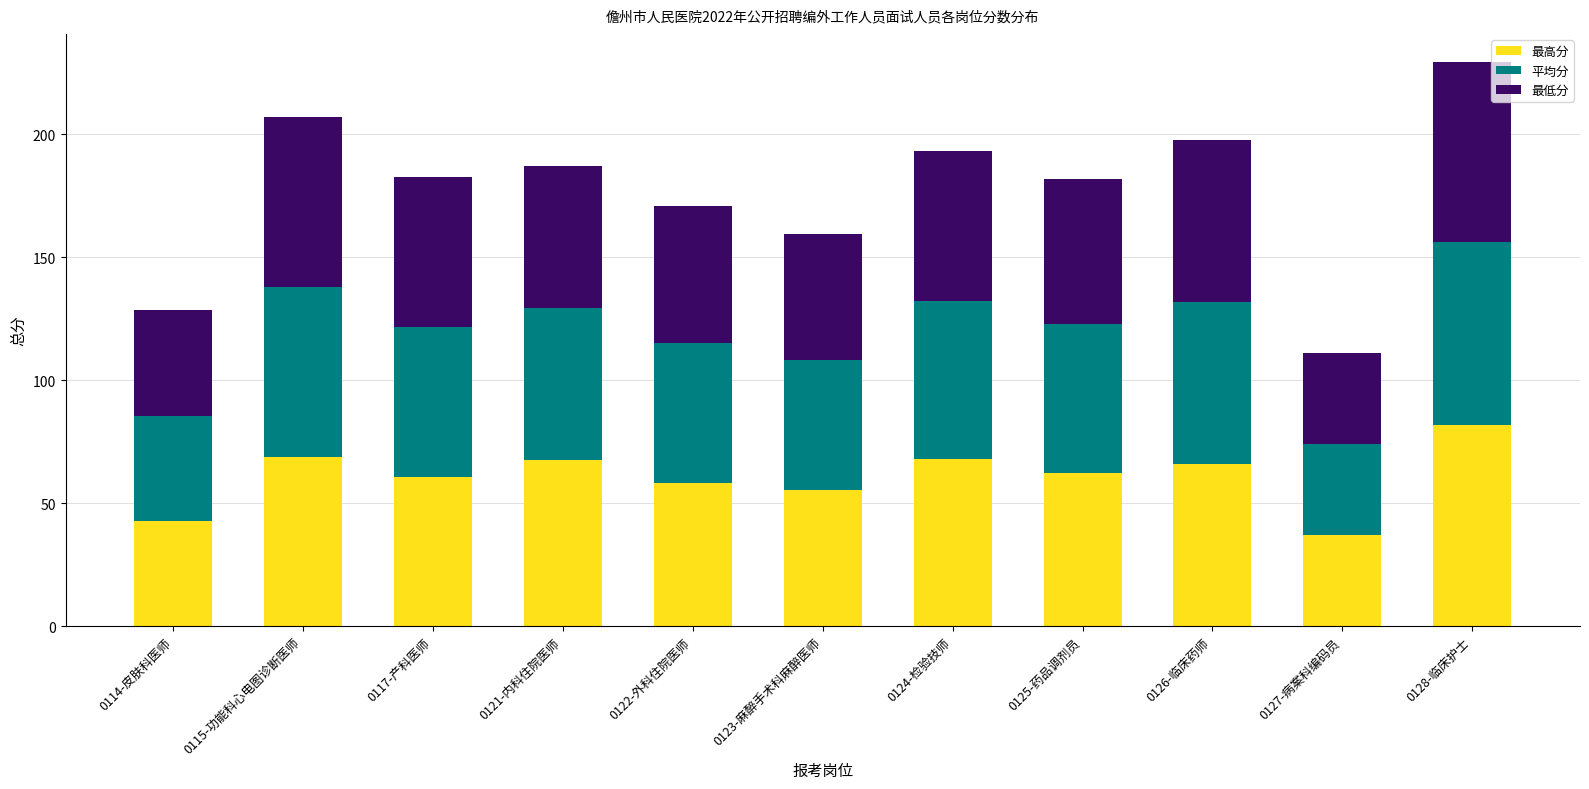

What is the total value across all series at 0114-皮肤科医师?

128.5